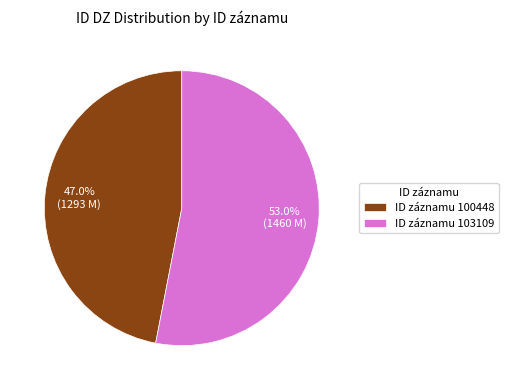

Approximately how many times larger is the value at ID záznamu 103109 compared to ID záznamu 100448?

1.1